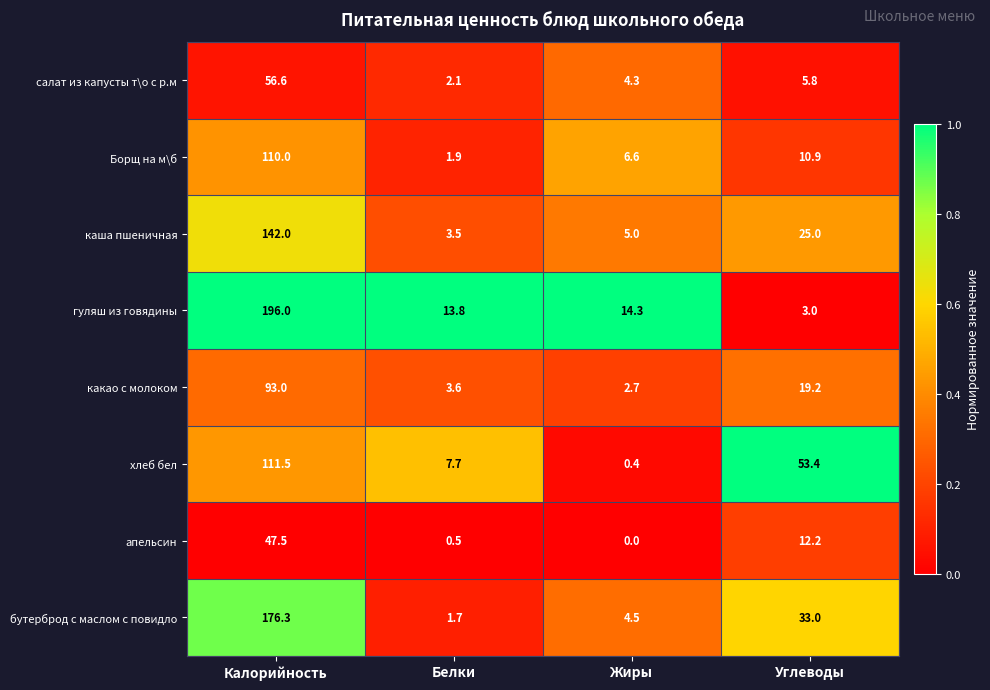

Which series has the largest range (max minus min)?

гуляш из говядины